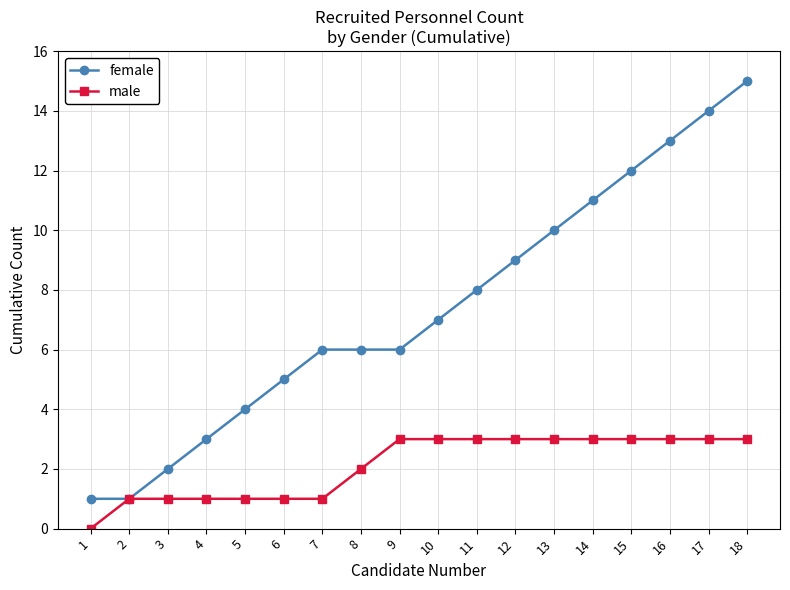

The value of male at 6 is 0. True or false?

False